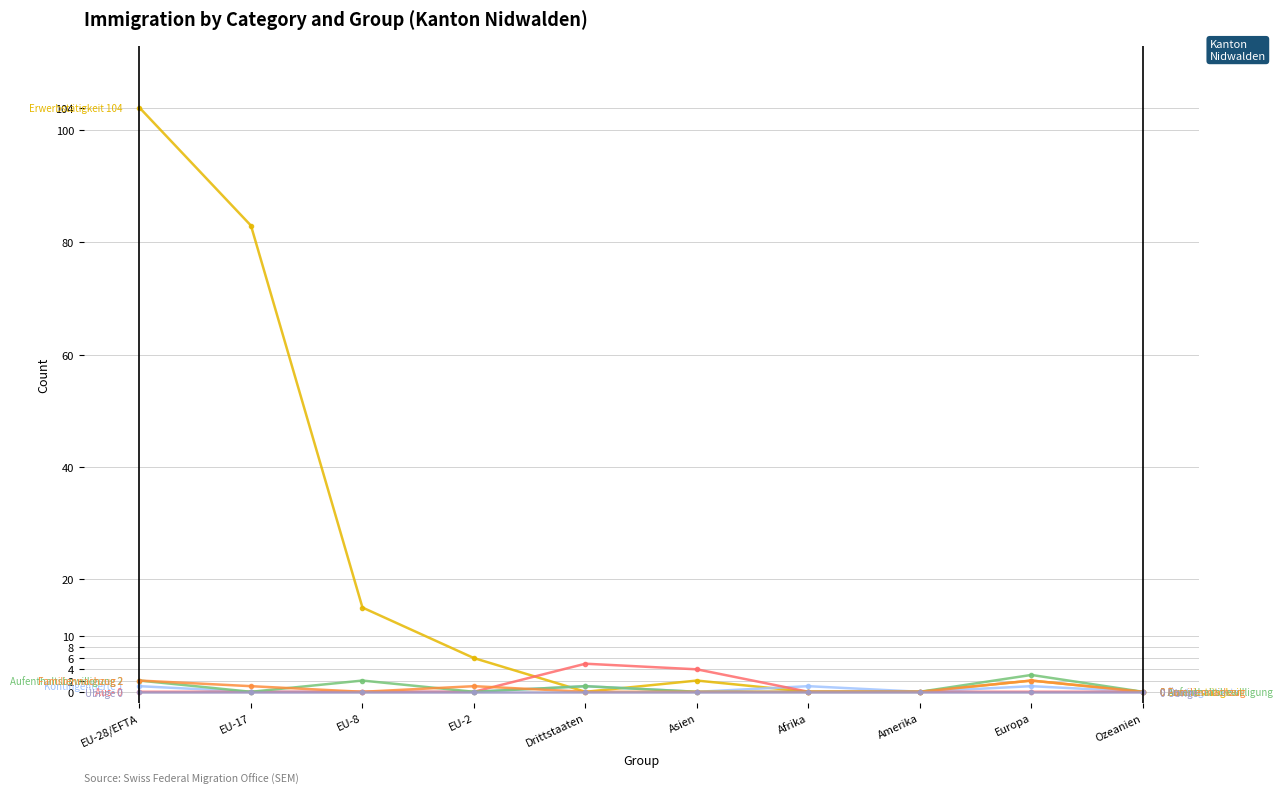

What is the label of the 7th point from the left?

Afrika